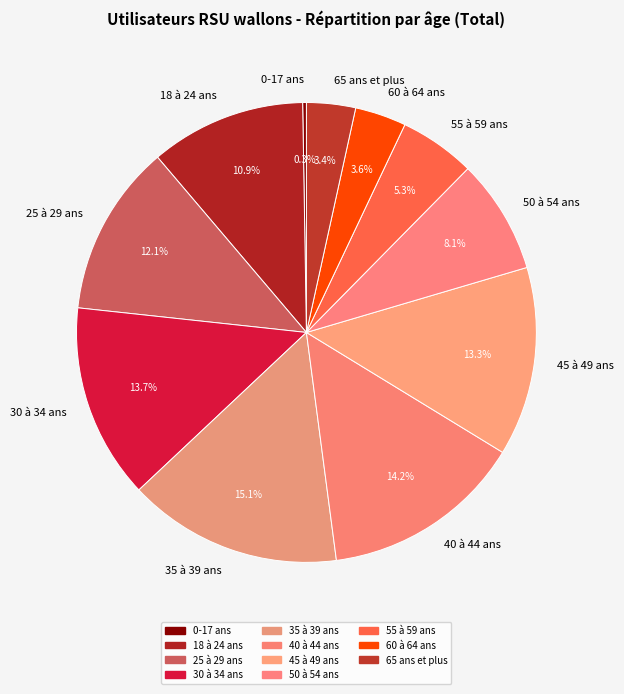

What is the ratio of the value at 55 à 59 ans to the value at 25 à 29 ans?

0.4